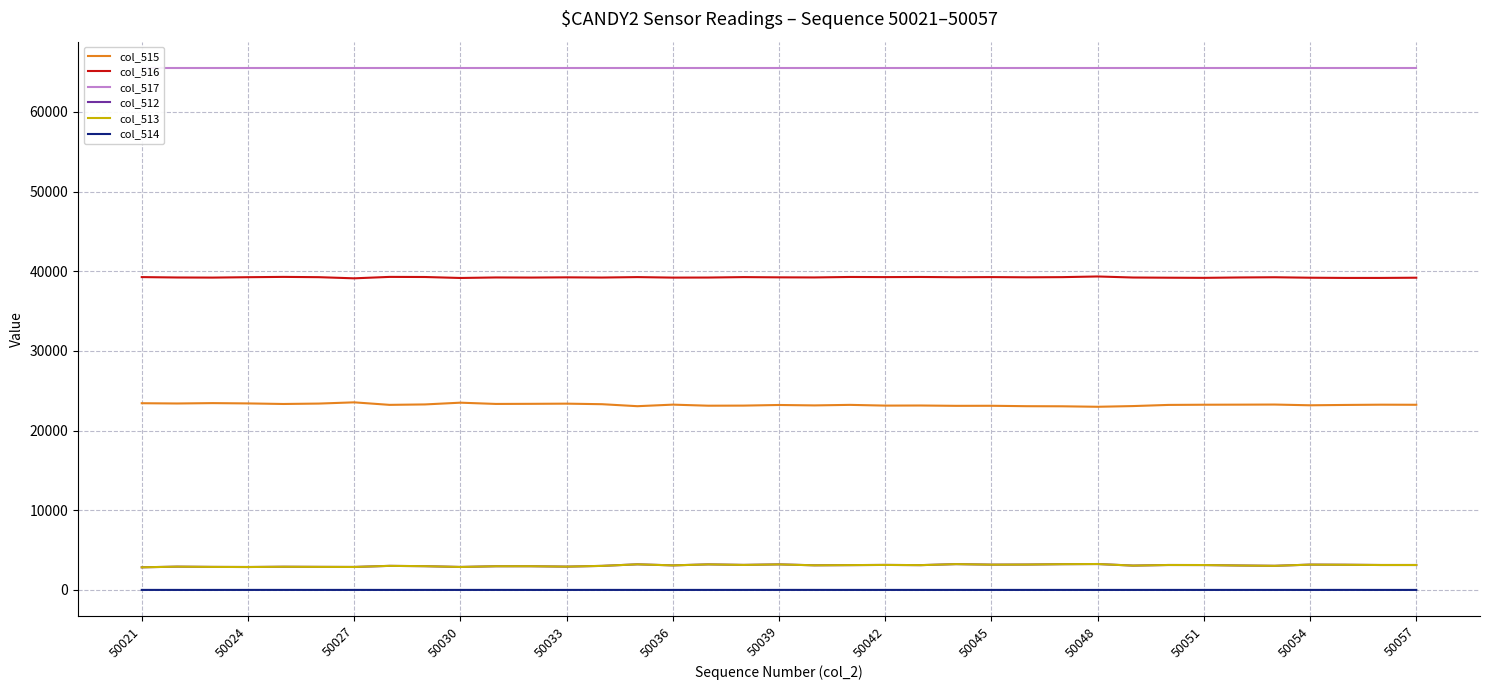

True or false: col_516 and col_513 intersect in this chart.

False